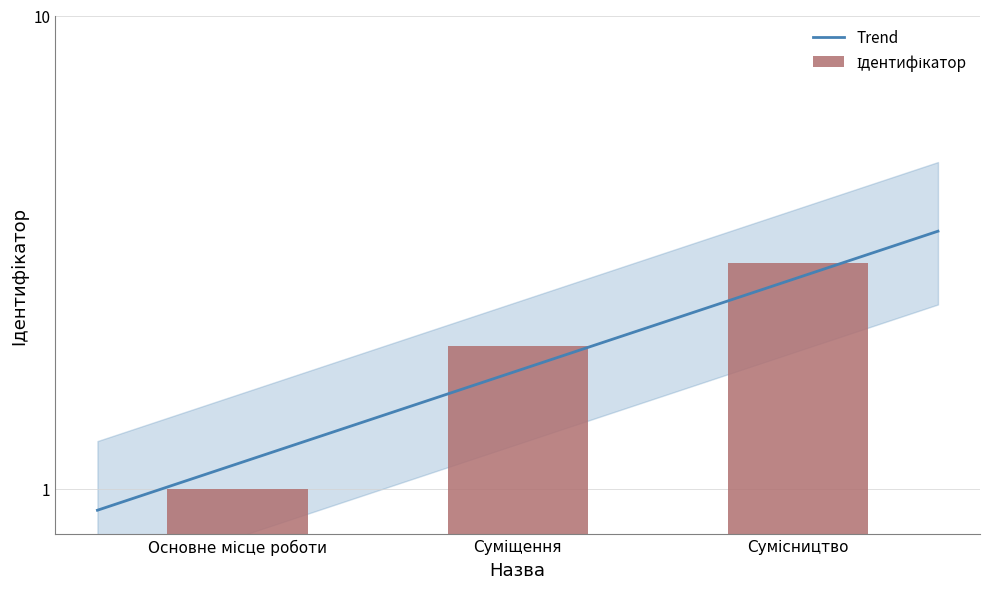

What is the smallest value displayed?

1